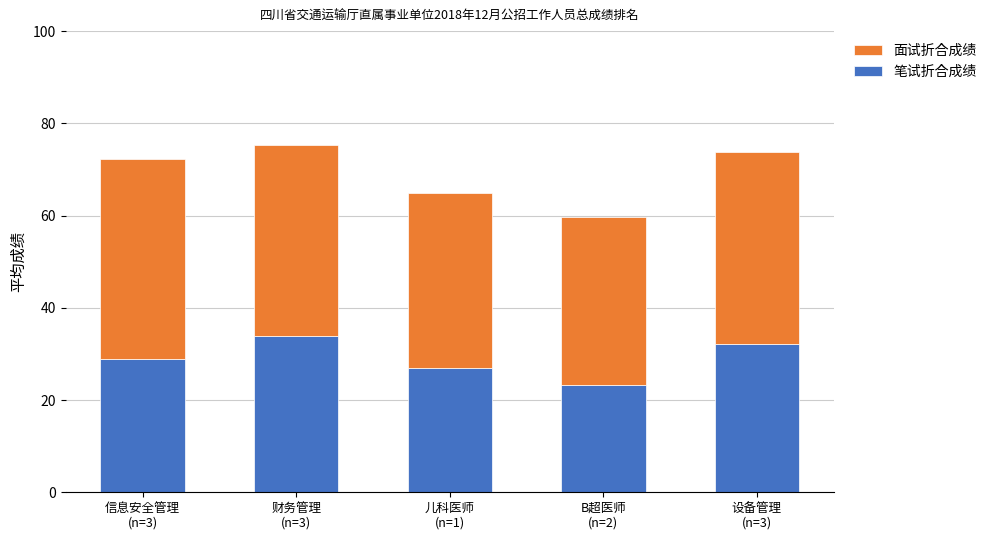

Is it true that 笔试折合成绩 equals 19.1 at 信息安全管理
(n=3)?

False